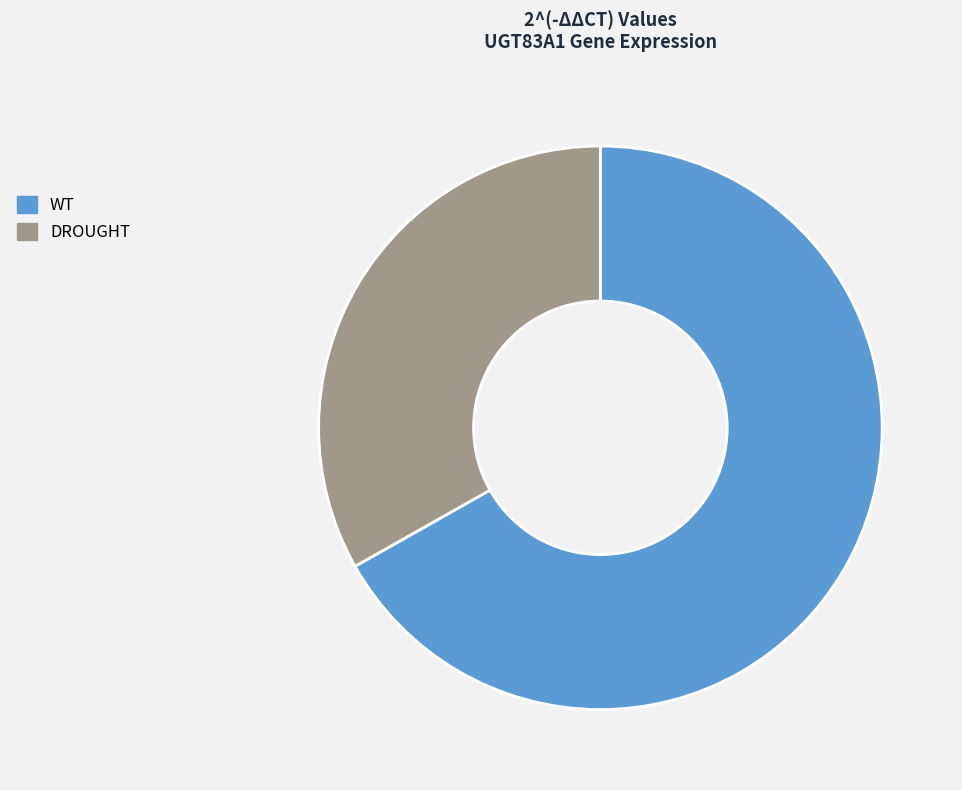

How many segments does this pie chart have?

2